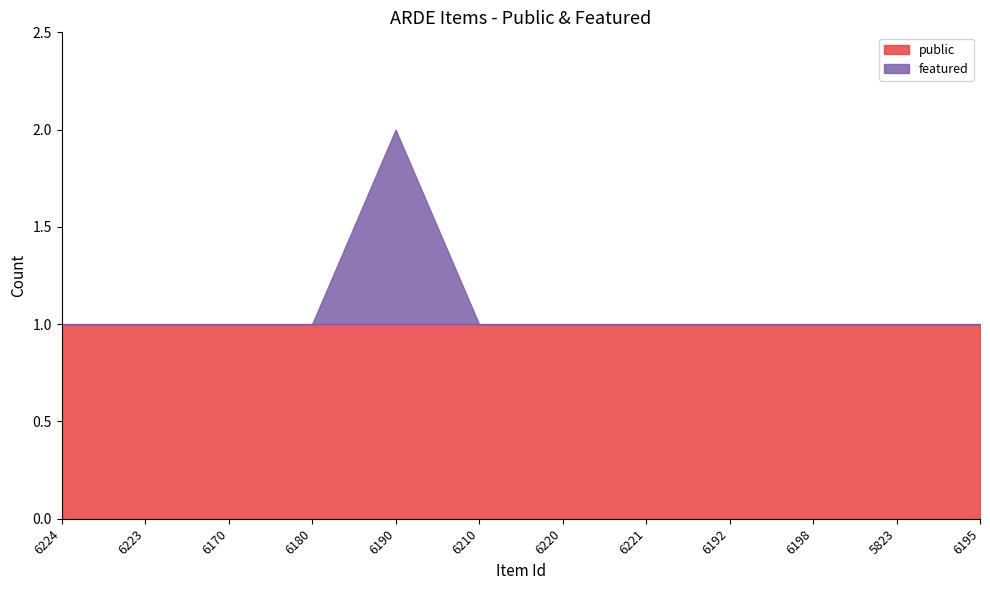

List the labels in order of featured value, largest first.

6190, 6224, 6223, 6170, 6180, 6210, 6220, 6221, 6192, 6198, 5823, 6195